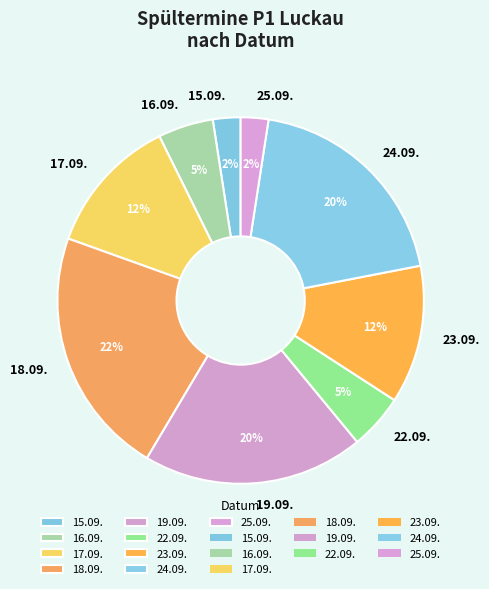

What is the largest slice in the pie chart?

18.09.